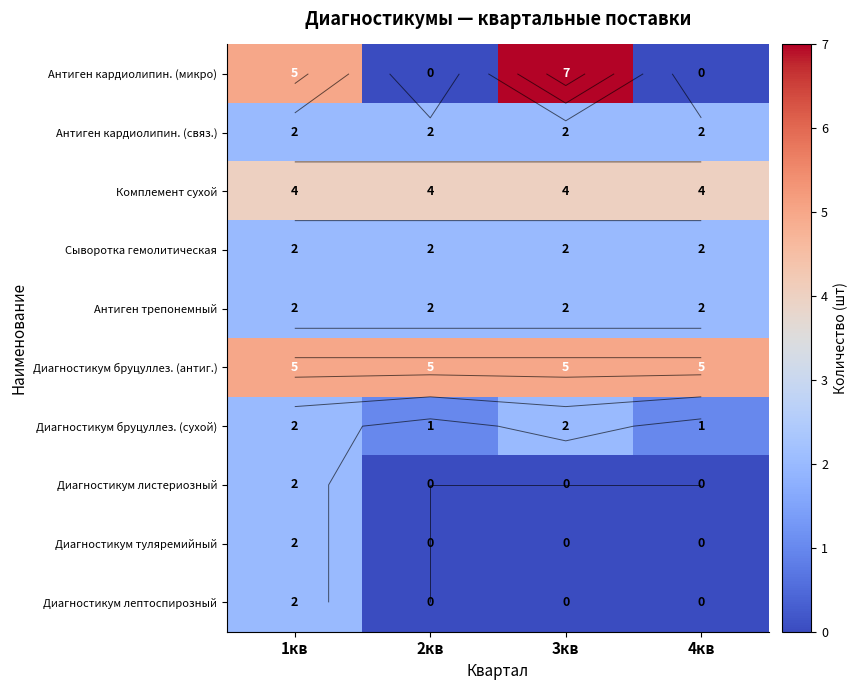

At which label does Антиген кардиолипин. (микро) reach its minimum?

2кв